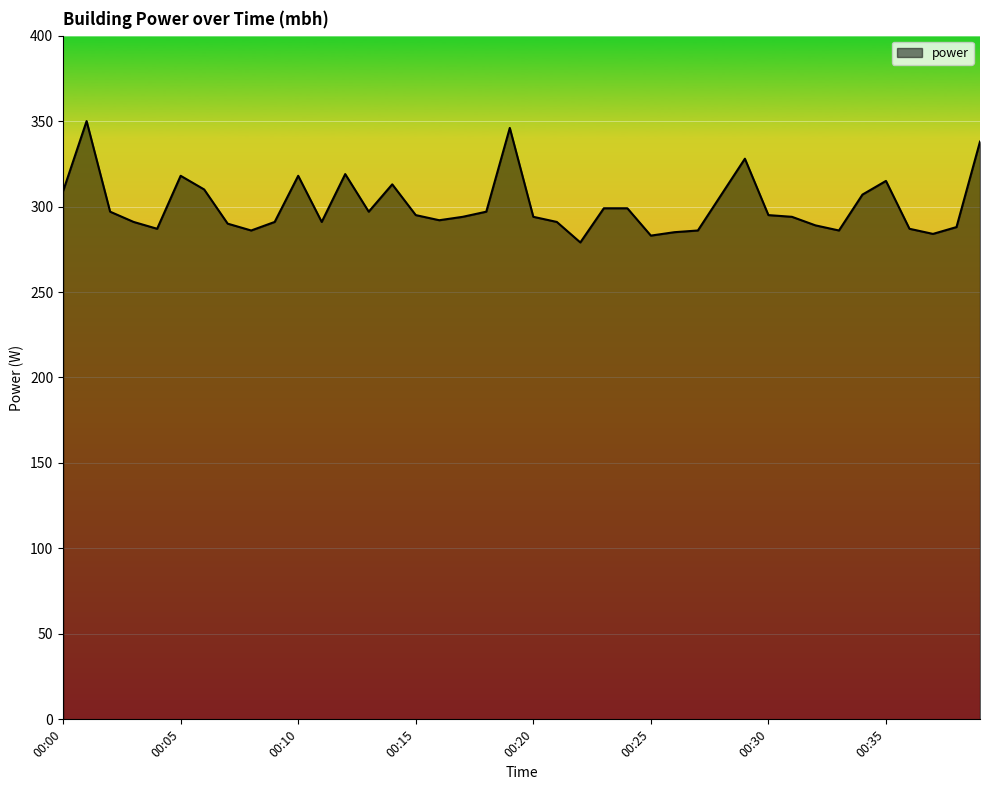

What is the greatest value displayed?

350